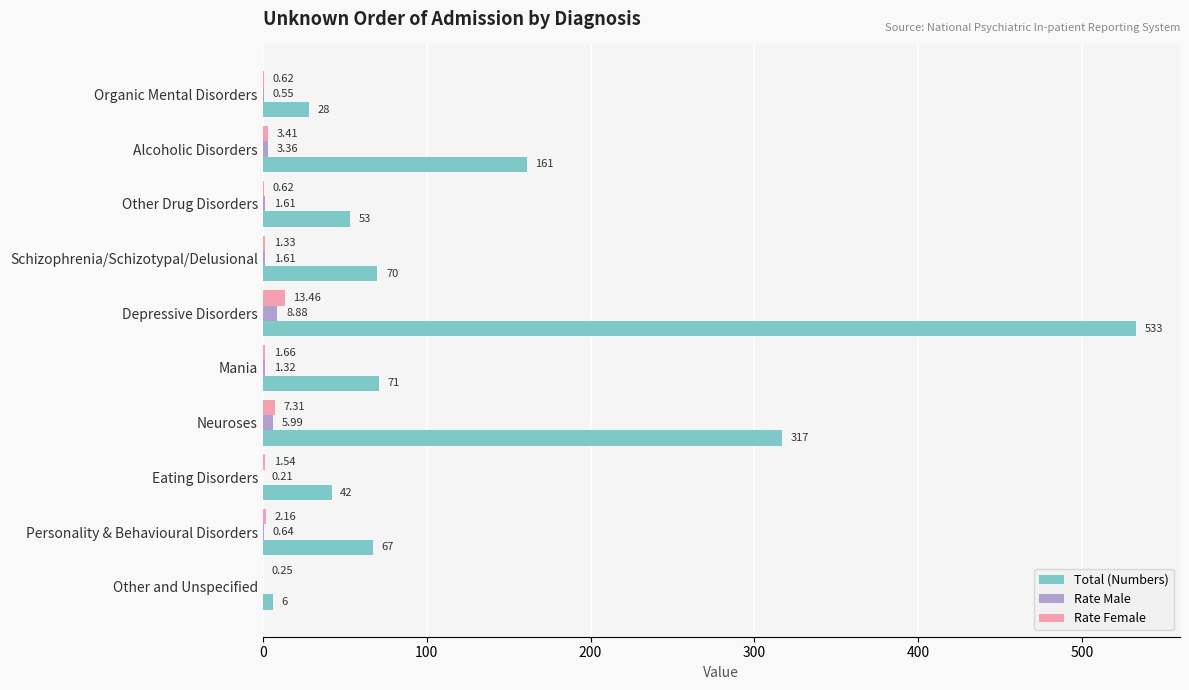

What are all the series names shown in the legend?

Total (Numbers), Rate Male, Rate Female